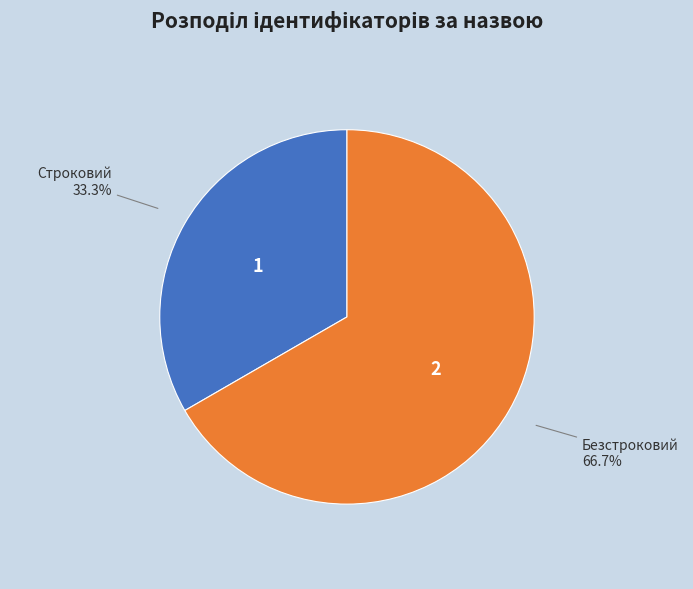

What percentage is the Строковий slice, to the nearest percent?

33%